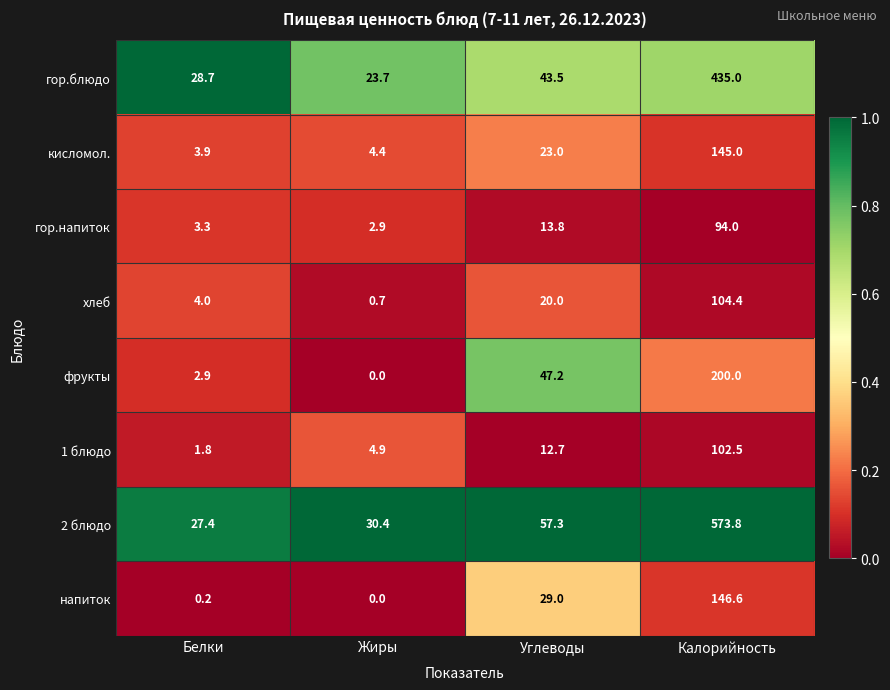

Where is кисломол. nearest to the value 74?

Углеводы